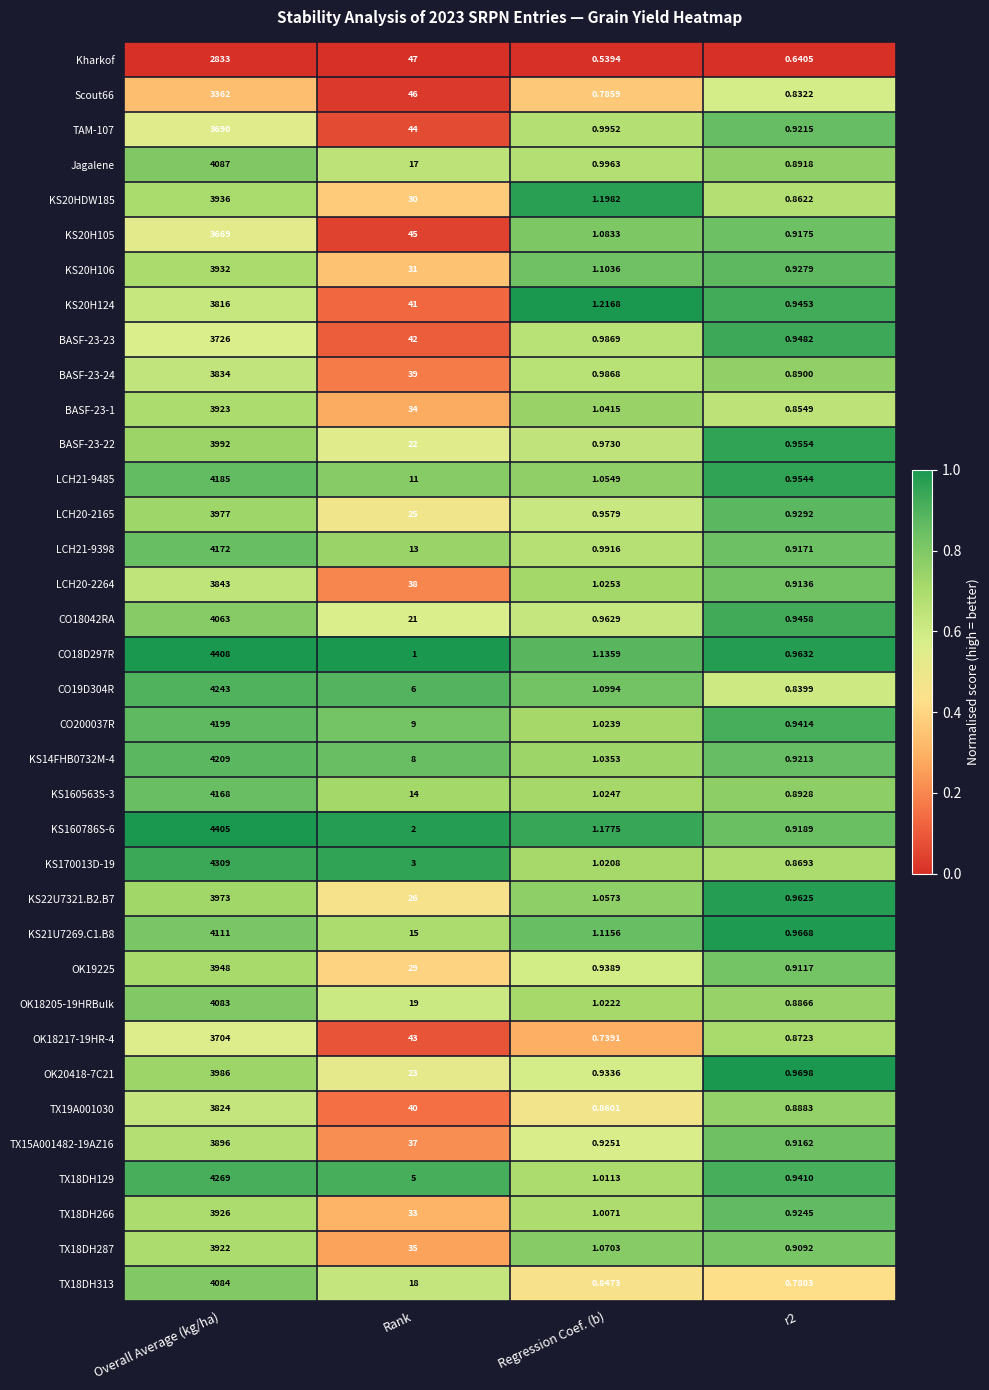

Rank the series by their maximum value, from highest to lowest.

CO18D297R, KS160786S-6, KS170013D-19, TX18DH129, CO19D304R, KS14FHB0732M-4, CO200037R, LCH21-9485, LCH21-9398, KS160563S-3, KS21U7269.C1.B8, Jagalene, TX18DH313, OK18205-19HRBulk, CO18042RA, BASF-23-22, OK20418-7C21, LCH20-2165, KS22U7321.B2.B7, OK19225, KS20HDW185, KS20H106, TX18DH266, BASF-23-1, TX18DH287, TX15A001482-19AZ16, LCH20-2264, BASF-23-24, TX19A001030, KS20H124, BASF-23-23, OK18217-19HR-4, TAM-107, KS20H105, Scout66, Kharkof